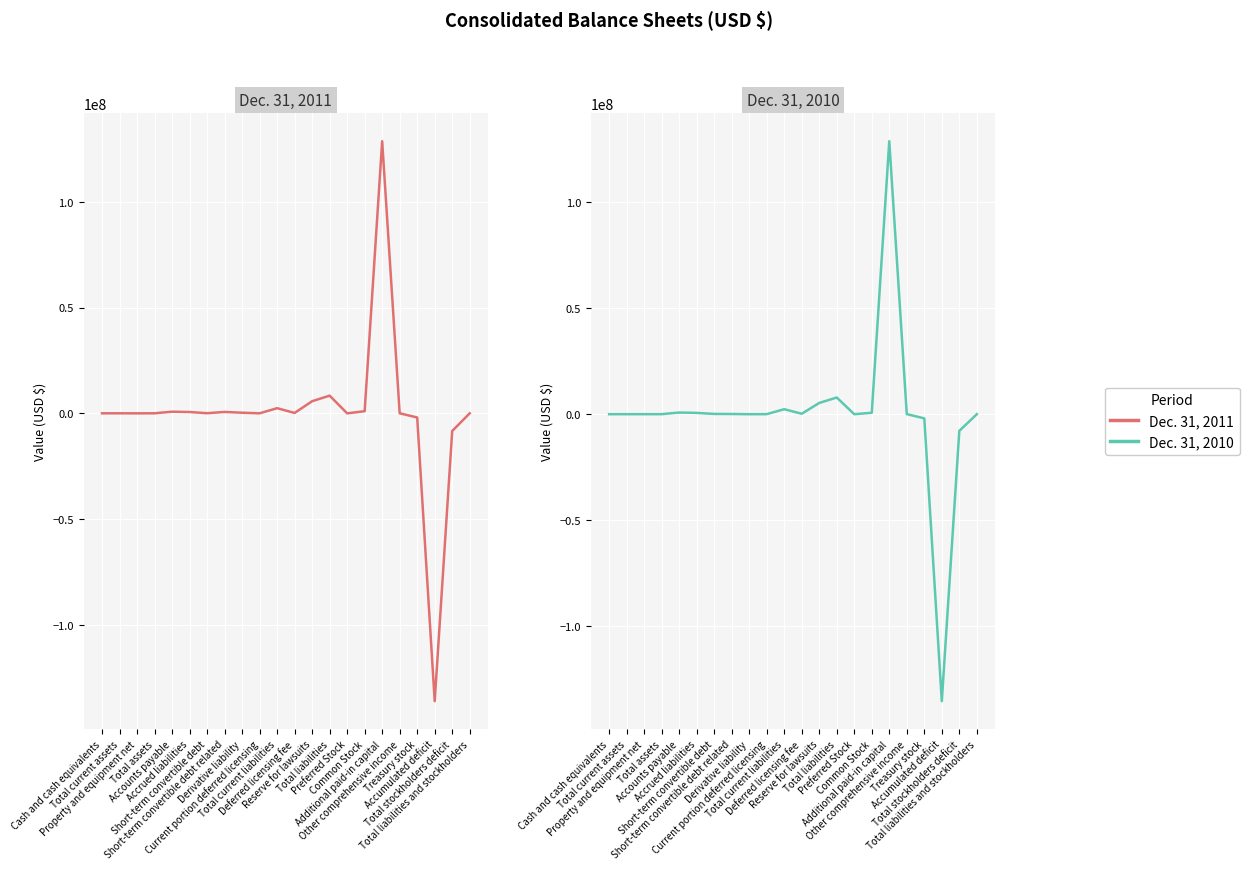

Rank the series by their average value, from lowest to highest.

Dec. 31, 2010, Dec. 31, 2011